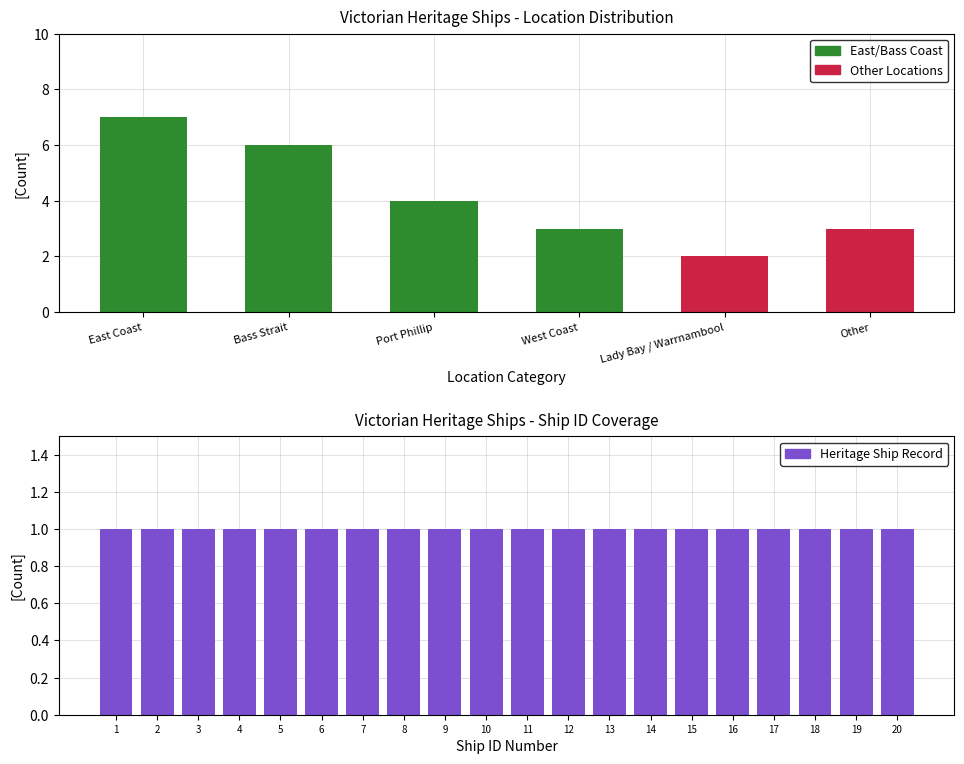

Where does the data first go above 4?

East Coast